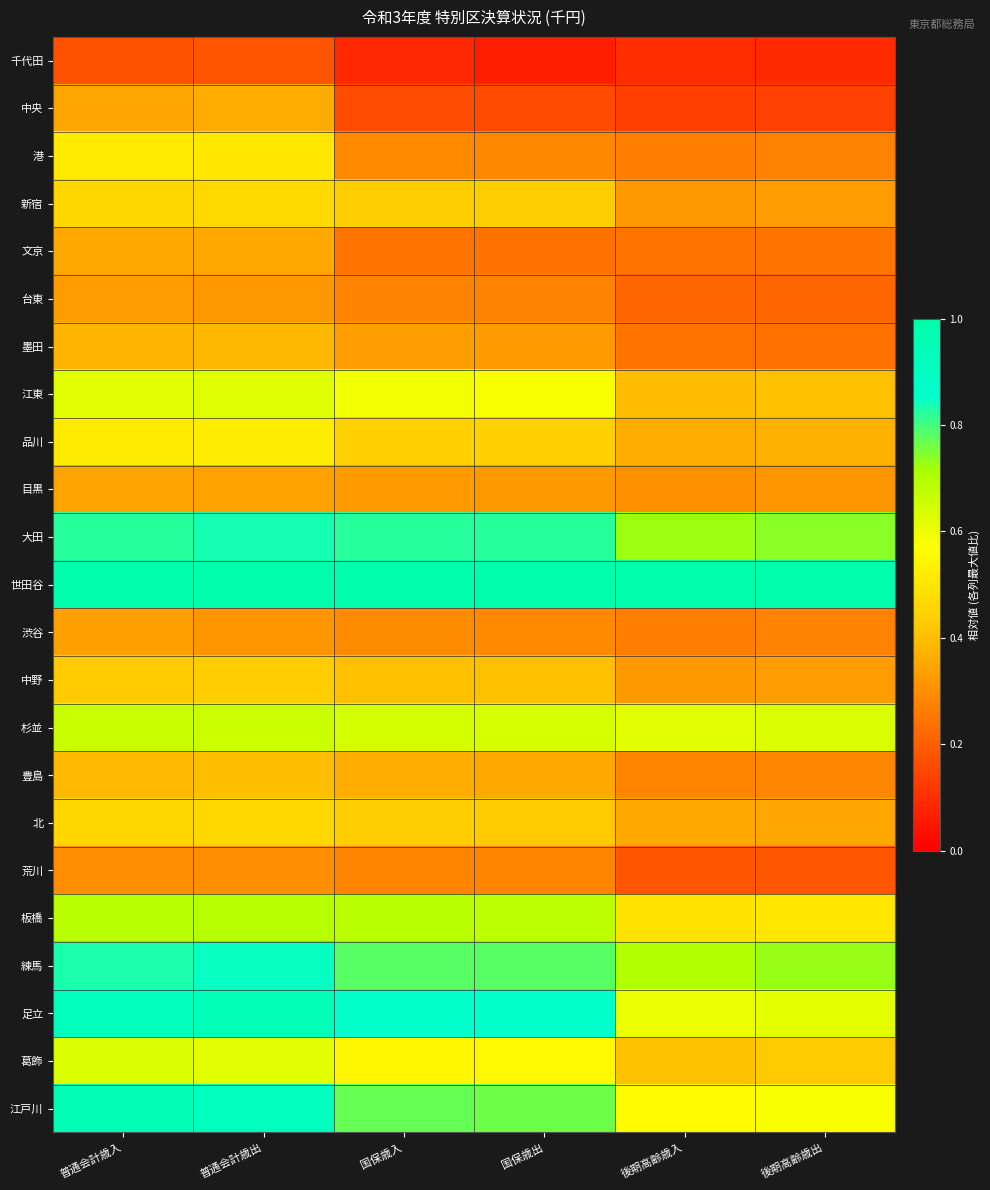

Which label corresponds to the smallest value in the chart?

国保歳出